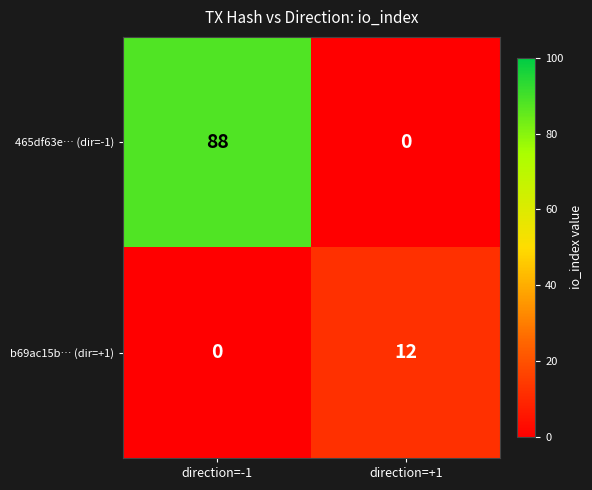

Which series has the largest range (max minus min)?

465df63e… (dir=-1)